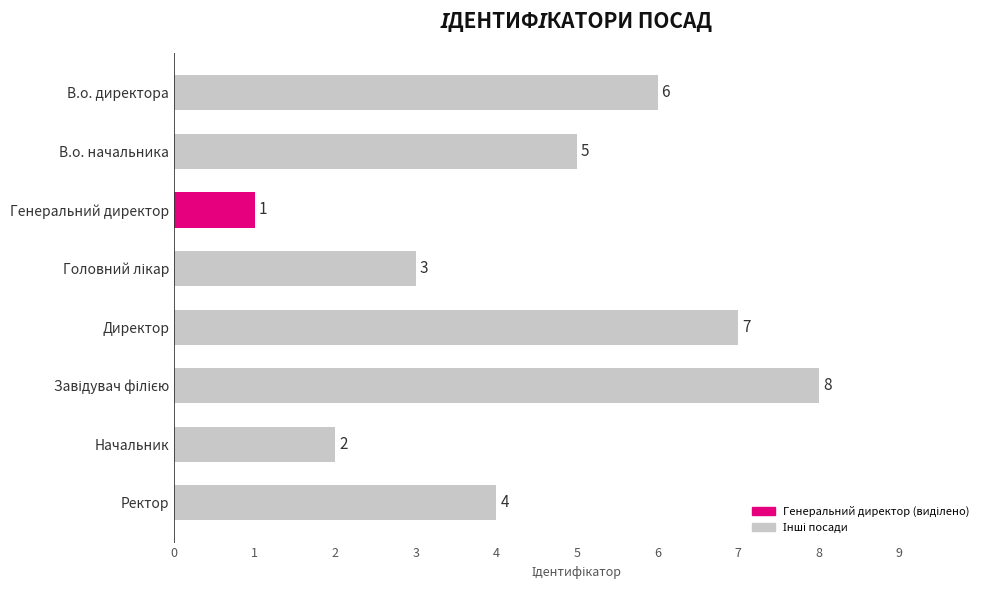

What is the smallest value displayed?

1